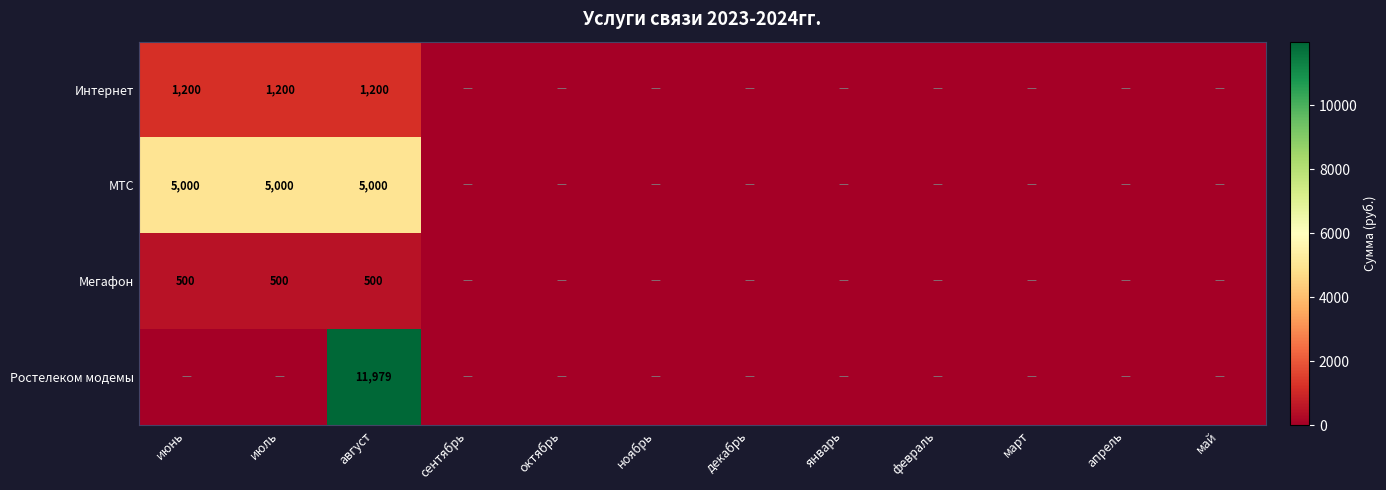

The value of Мегафон at август is 836.0. True or false?

False